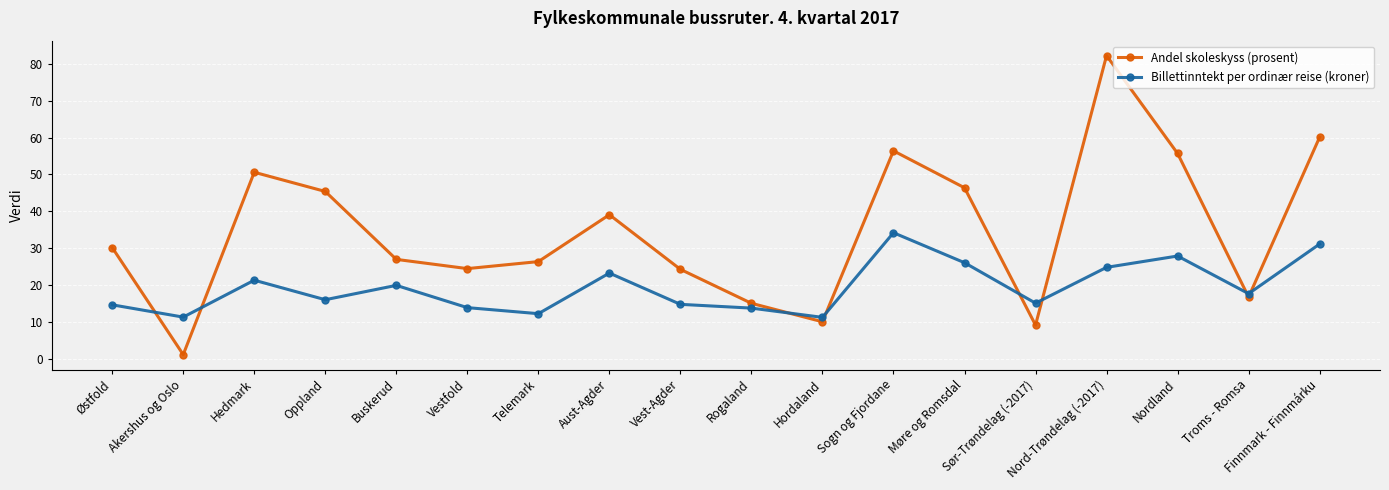

In Billettinntekt per ordinær reise (kroner), how many points are higher than both neighbors (excluding endpoints)?

5